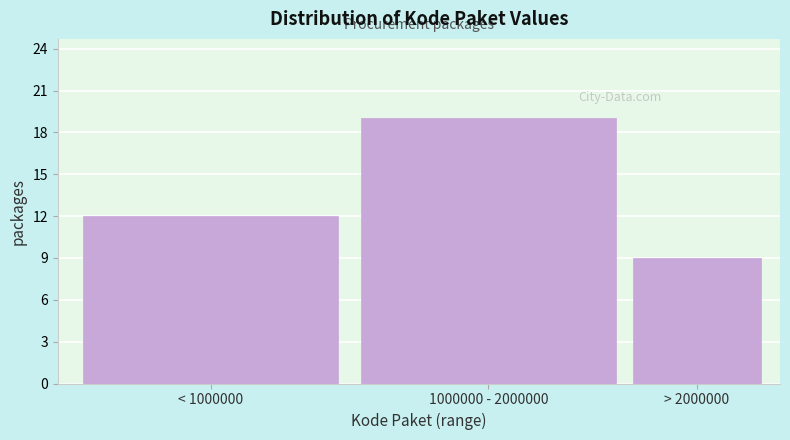

Reading left to right, transcribe all the data shown in this chart.

12	19	9